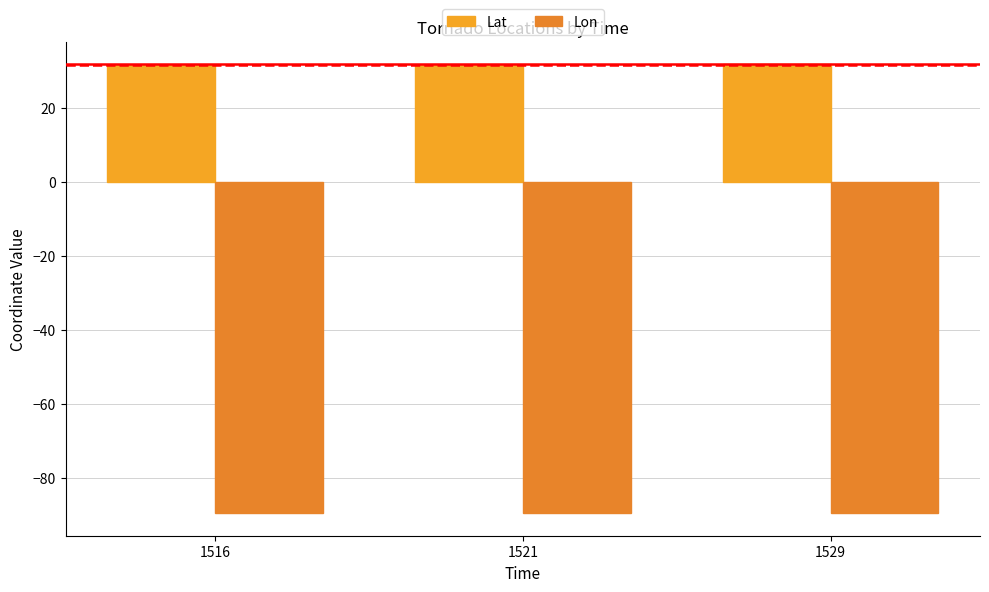

What is the difference between the highest and lowest values at 1529?

121.2